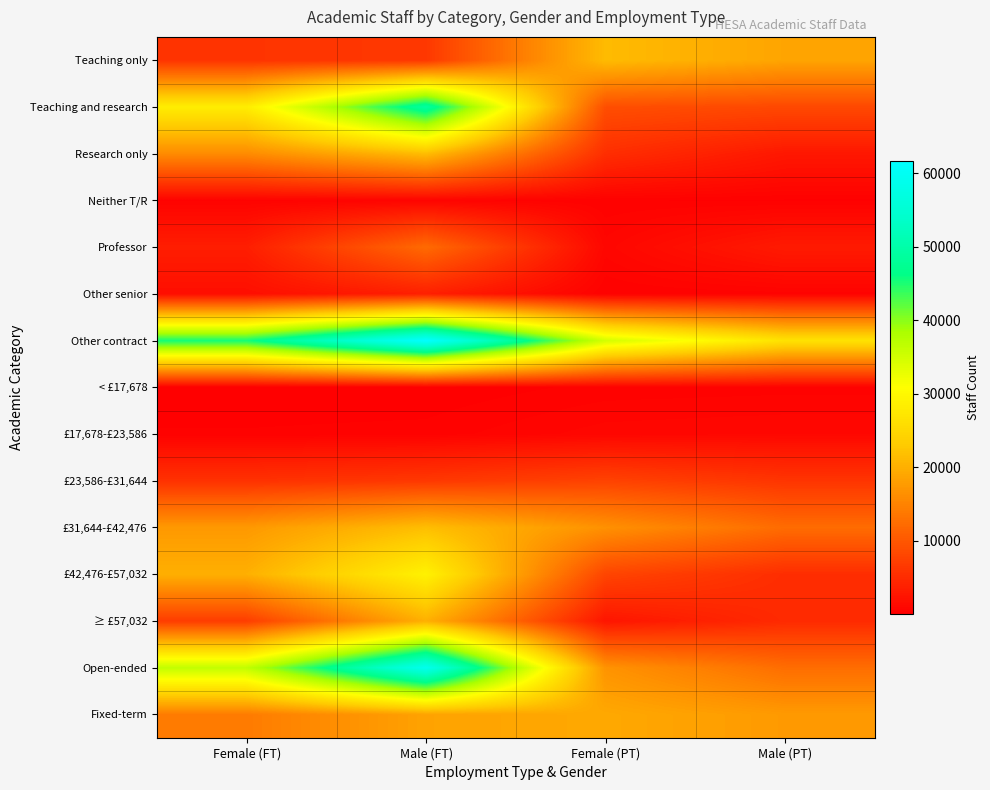

What is the total value across all series at Male (FT)?

310315